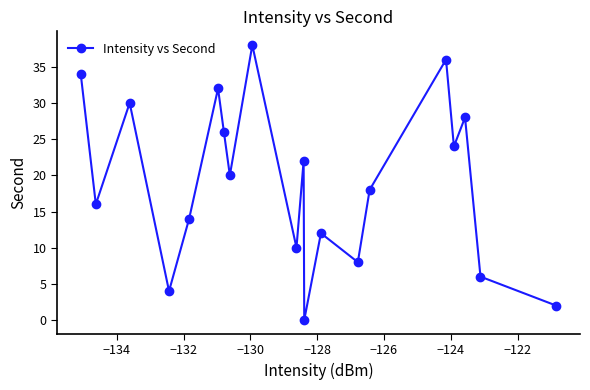

What is the difference between the maximum and second lowest values?

36